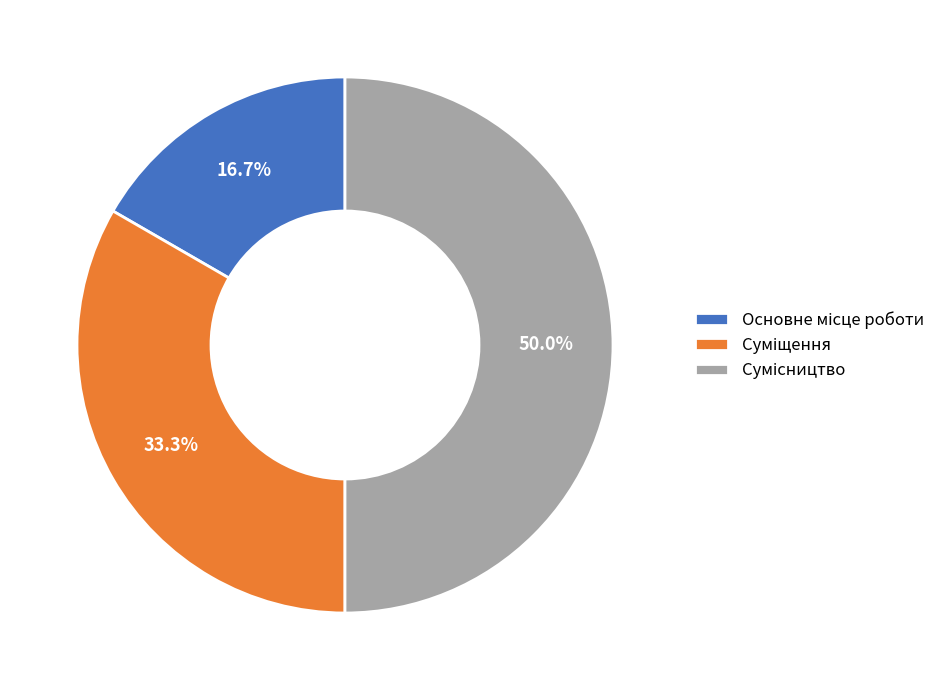

What is the change in value from Основне місце роботи to Суміщення?

+1